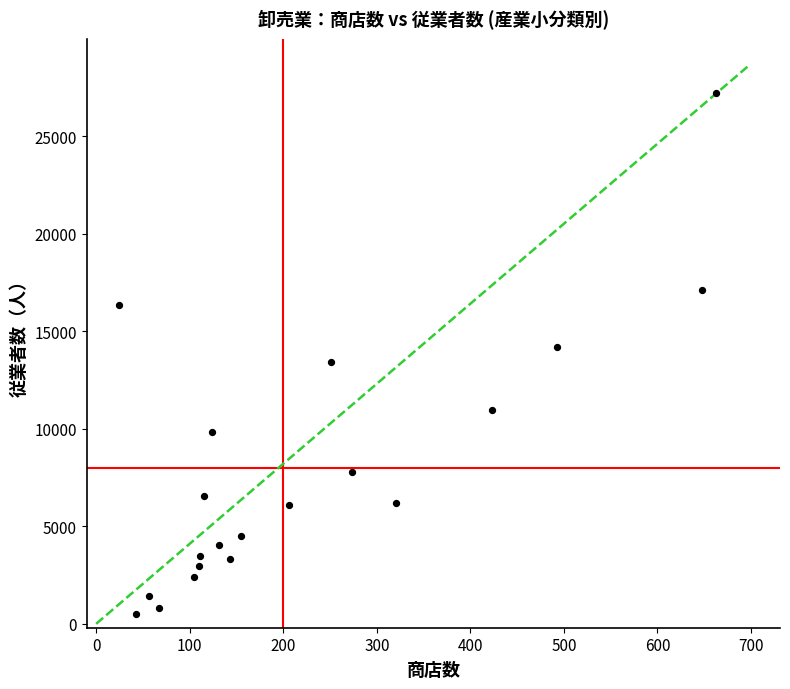

What is the range of X values (max minus min)?

639